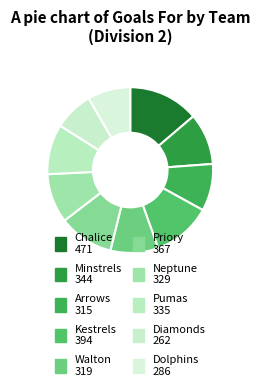

Does Diamonds represent more than half of the total?

No